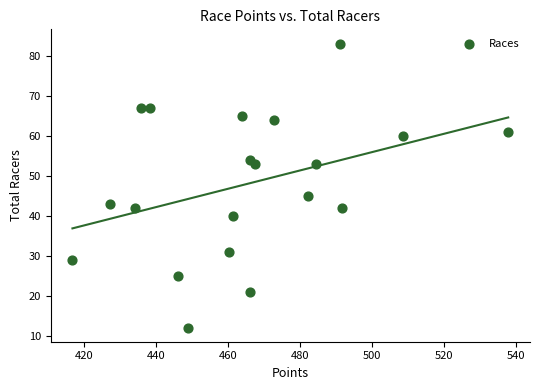

What Y value in the scatter plot is closest to 47?

45